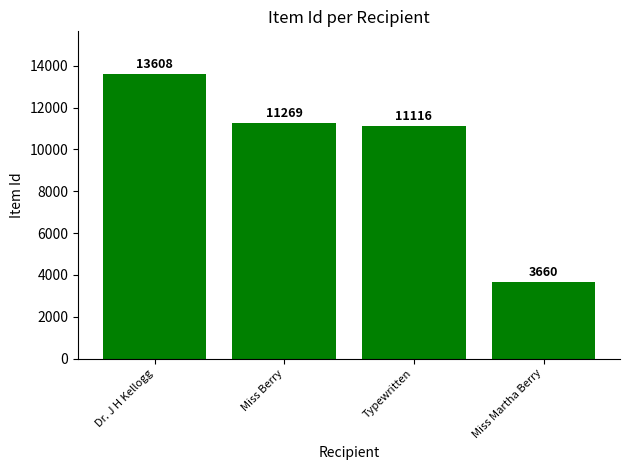

Which has a higher value, Typewritten or Miss Martha Berry?

Typewritten